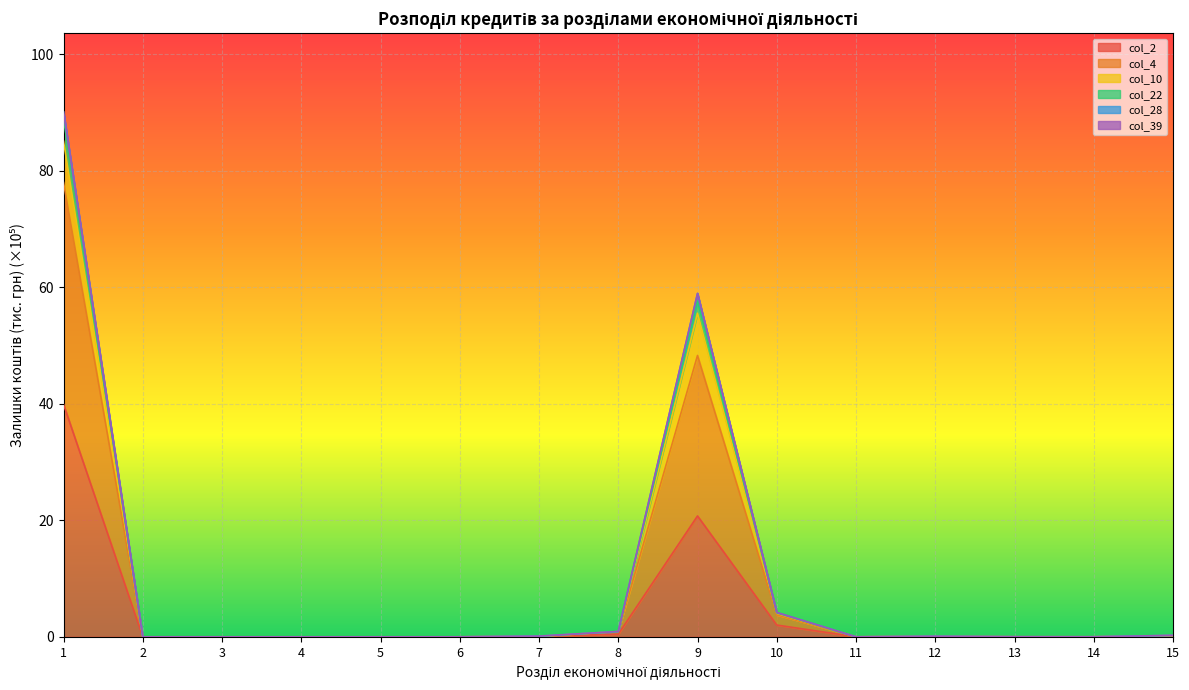

True or false: col_2 and col_4 intersect in this chart.

False